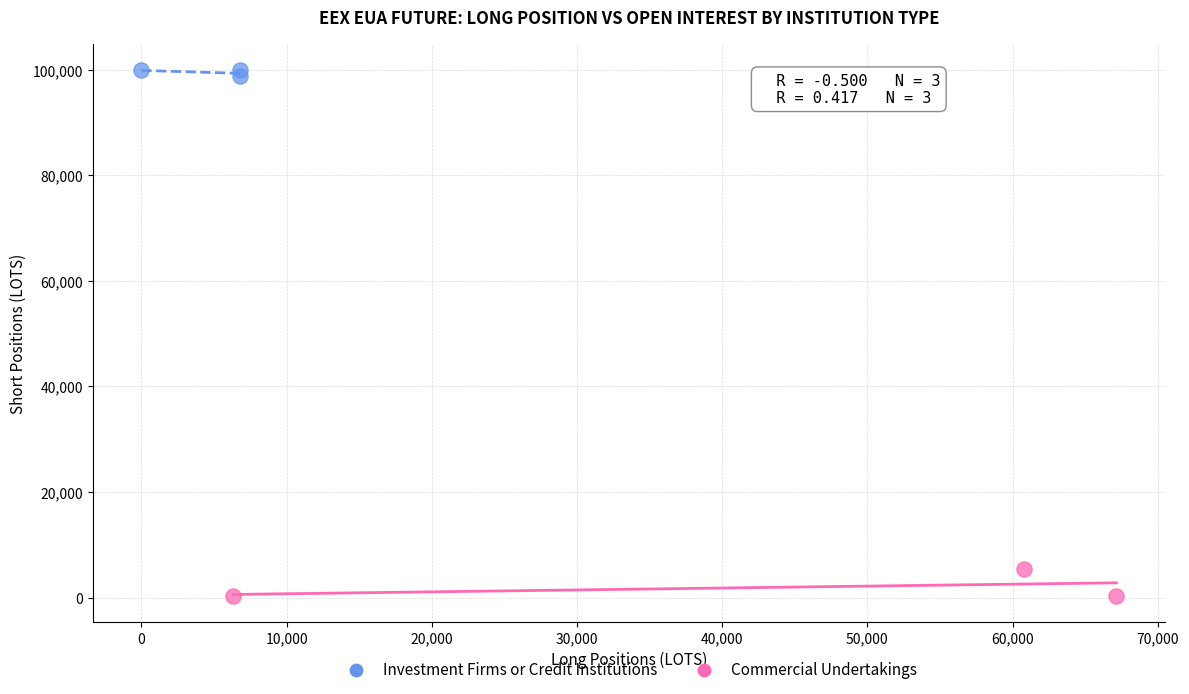

Which series has the largest Y range (max minus min)?

Commercial Undertakings